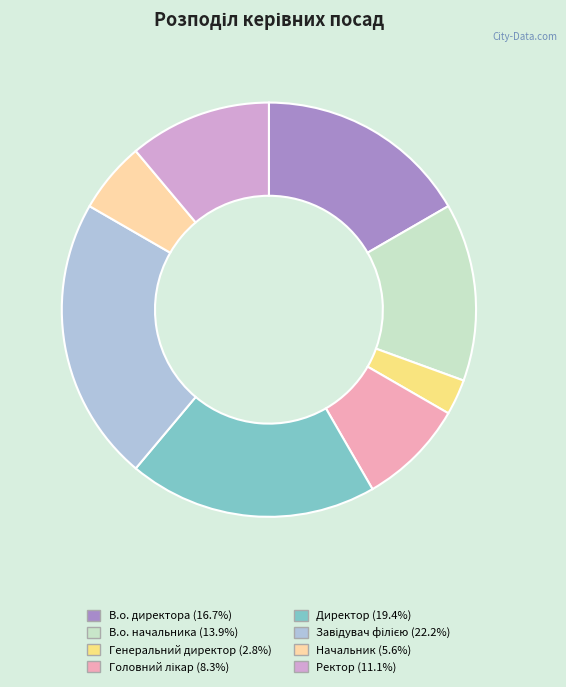

What is the ratio of the value at В.о. начальника to the value at Начальник?

2.5